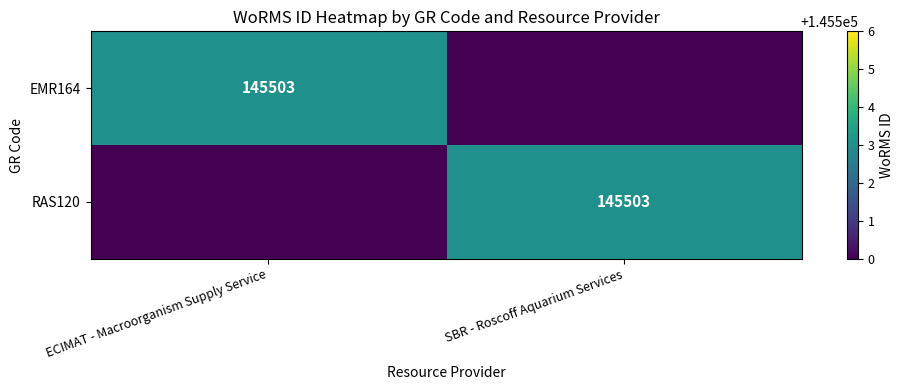

Is it true that EMR164 equals 47674 at ECIMAT - Macroorganism Supply Service?

False